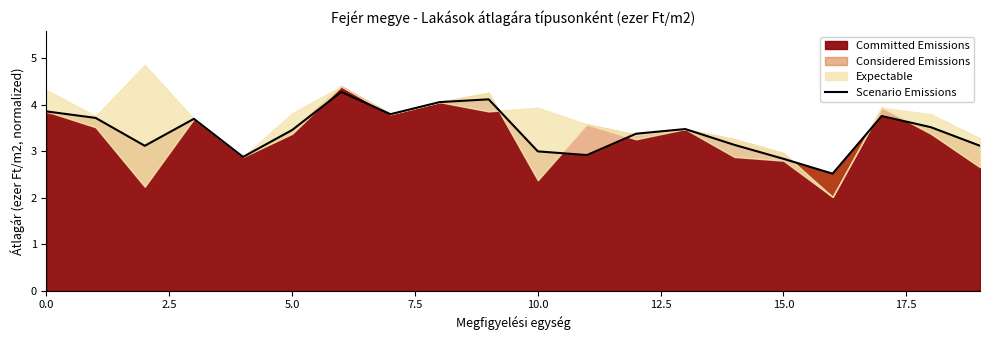

What is the maximum value for Scenario Emissions?

4.3